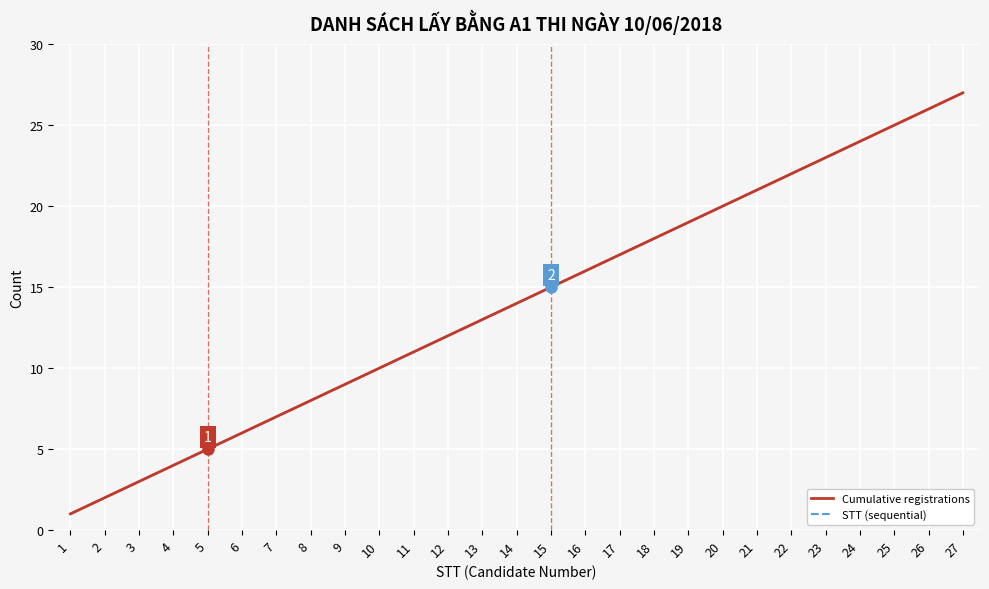

What is the sum of all STT (sequential) values?

378